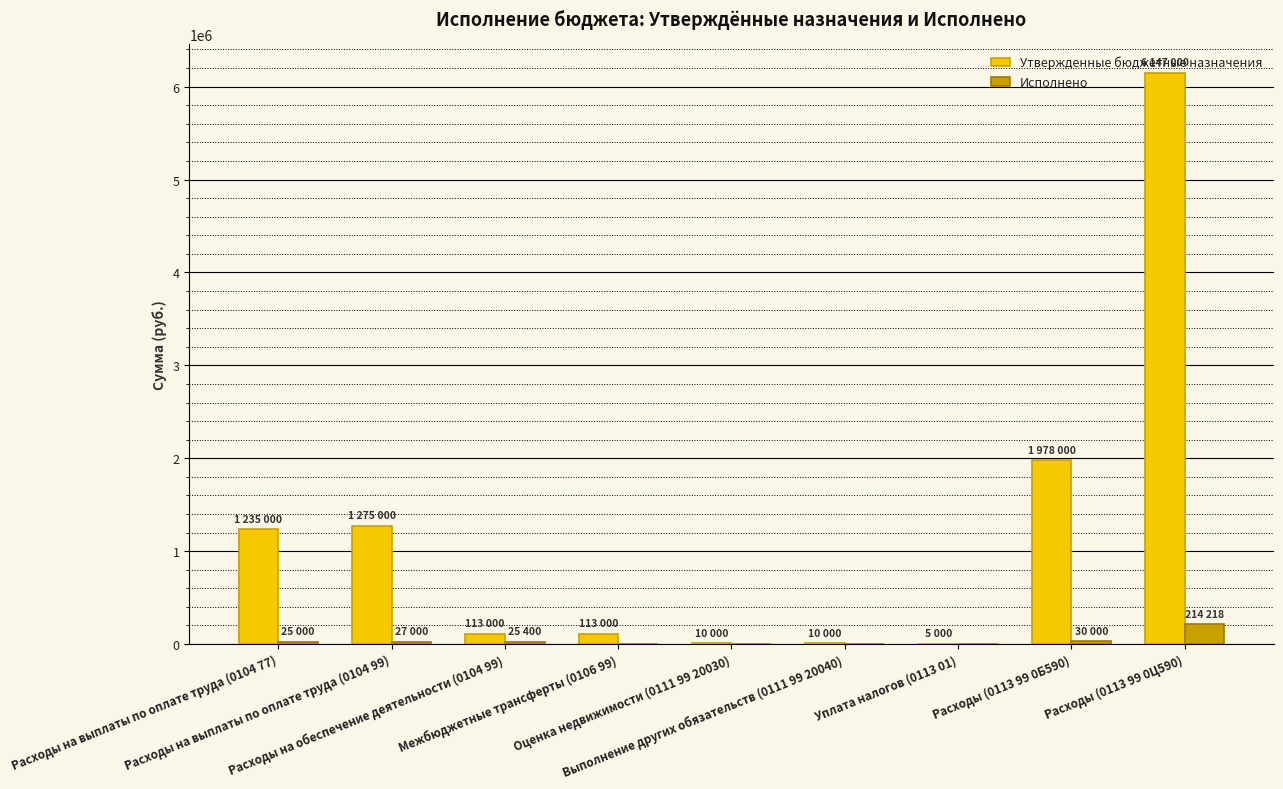

How many data points does each series have?

9